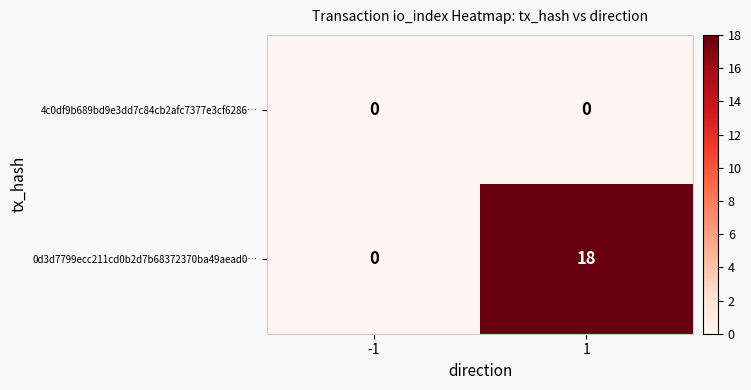

Between -1 and 1, which series saw the biggest shift?

0d3d7799ecc211cd0b2d7b68372370ba49aead0…